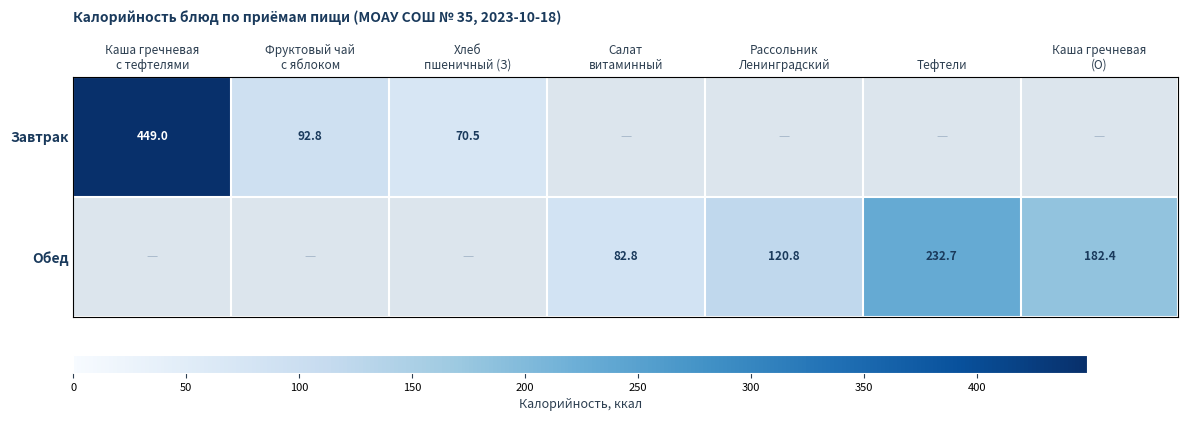

The Обед series shows 232.7 at Тефтели. True or false?

True